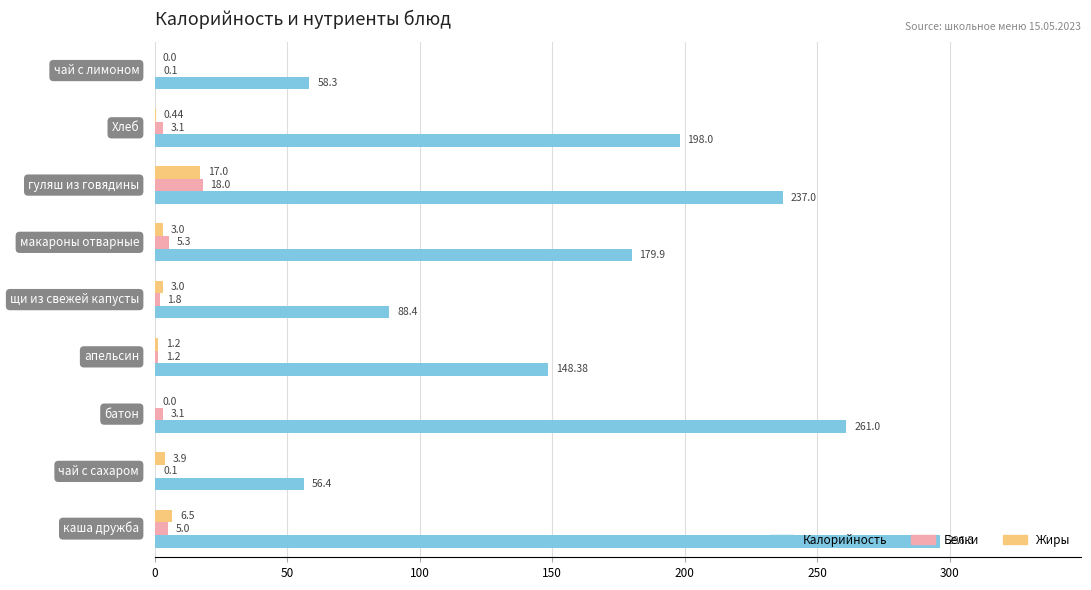

What is the sum of all Калорийность values?

1523.7